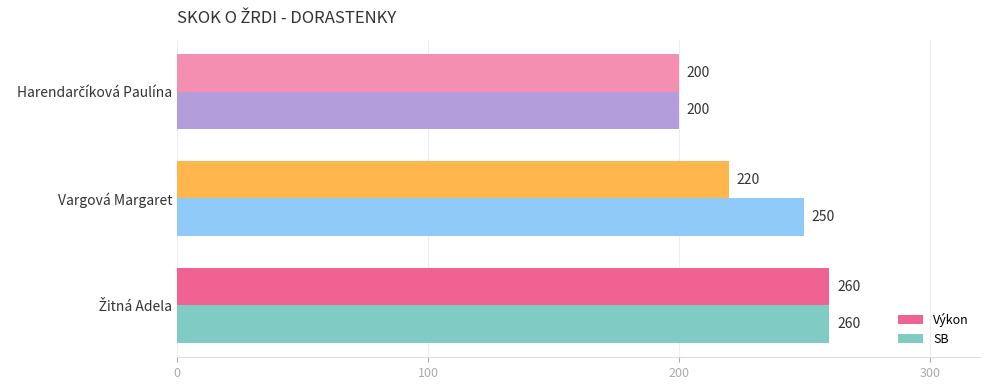

Is it true that Výkon equals 220 at Vargová Margaret?

True